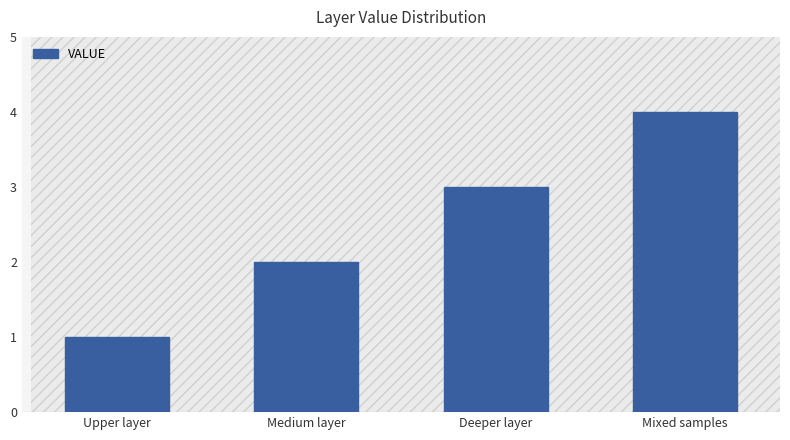

Are the bars grouped side by side (vs. stacked)?

No